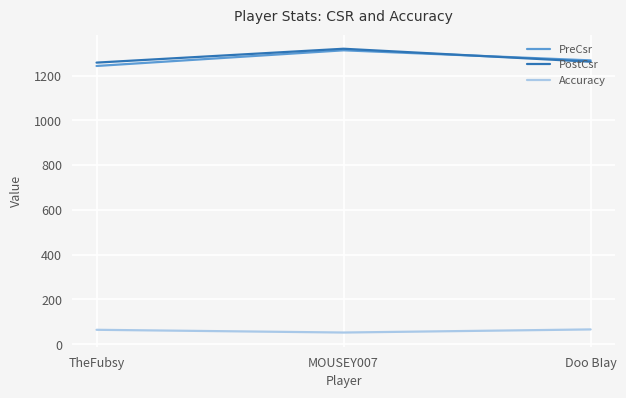

Where is PostCsr nearest to the value 1289?

Doo BIay